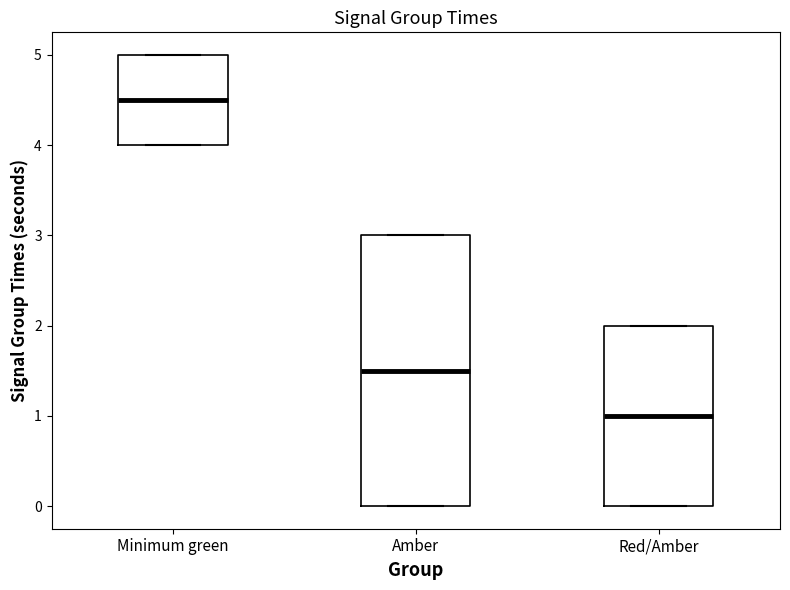

Which box is the tallest, from its lower edge to its upper edge?

Amber